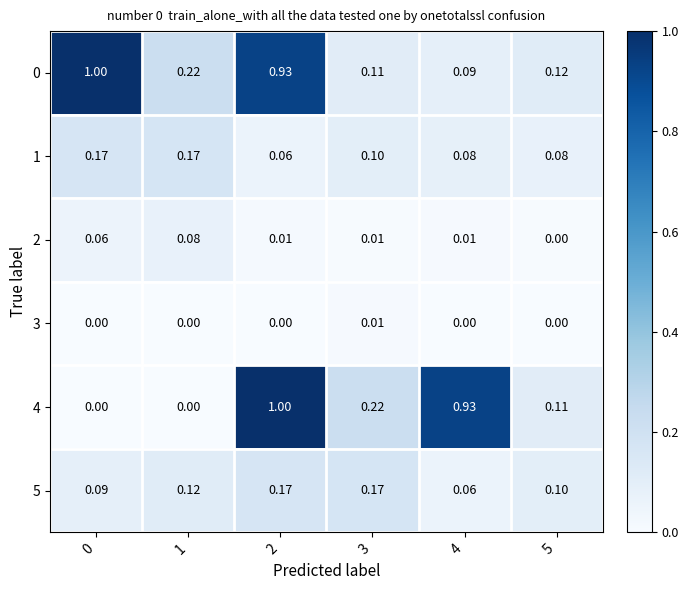

Is the value of 5 at 4 greater than the value of 4 at 3?

No